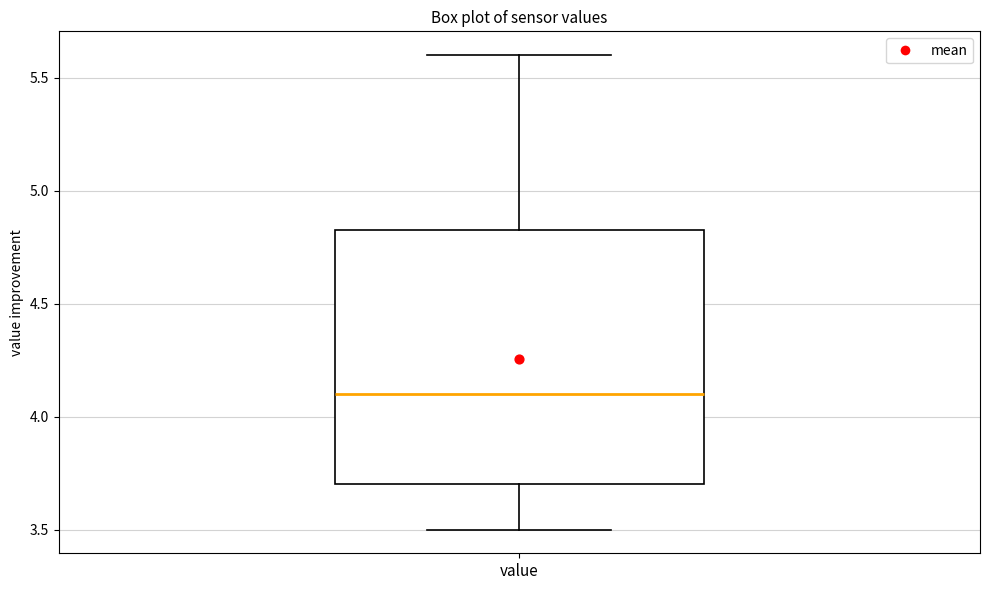

Transcribe this box plot: give where the median line is, the range the box spans, and where the two whiskers end, as read against the y-axis. The values are not printed on the chart, so give them approximately, as read against the axis.

median 4.10, box 3.70 to 4.85, whiskers 3.50 to 5.60